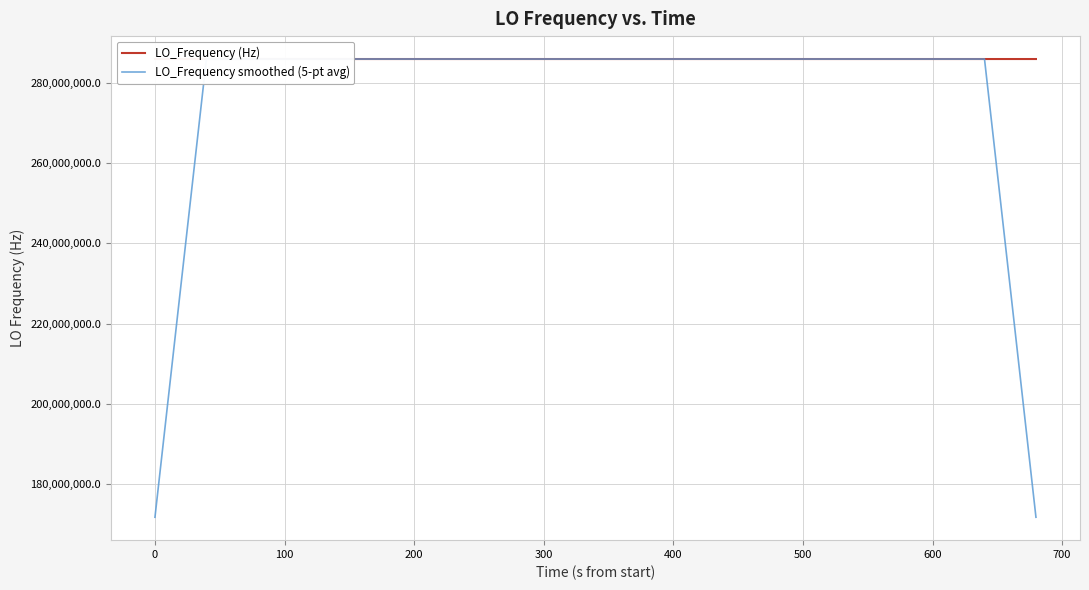

How many data points does each series have?

40